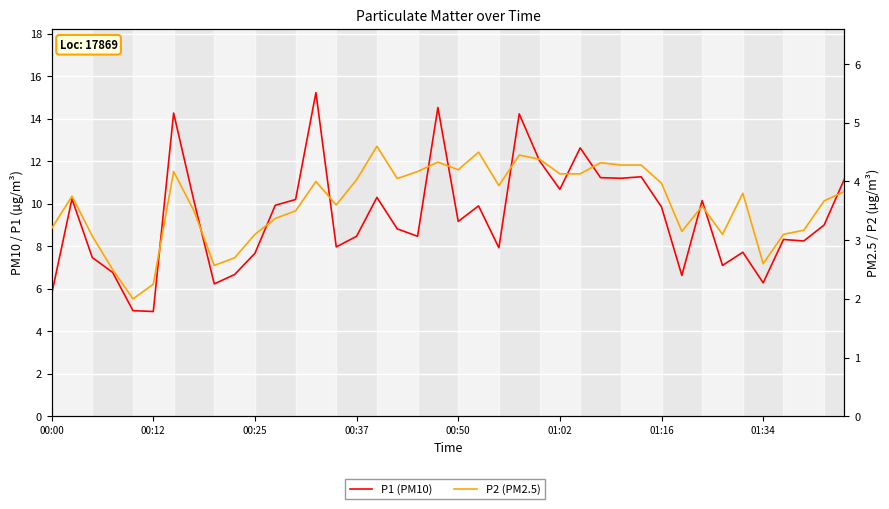

What are all the series names shown in the legend?

P1, P2